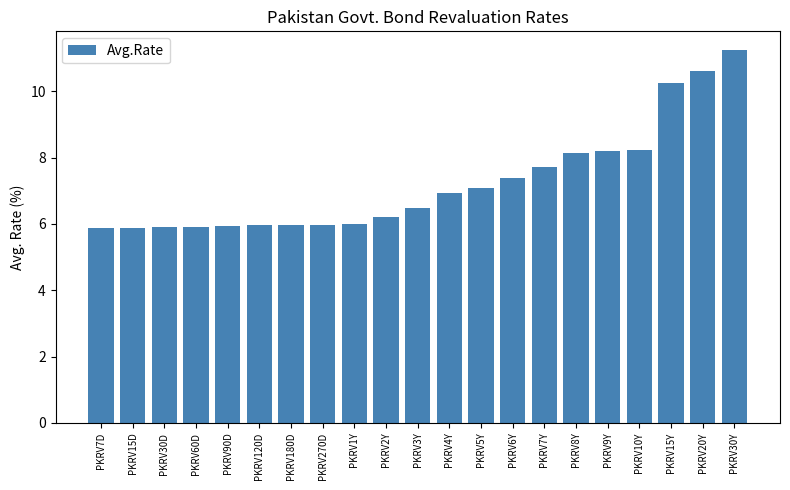

Are the bars grouped side by side (vs. stacked)?

No